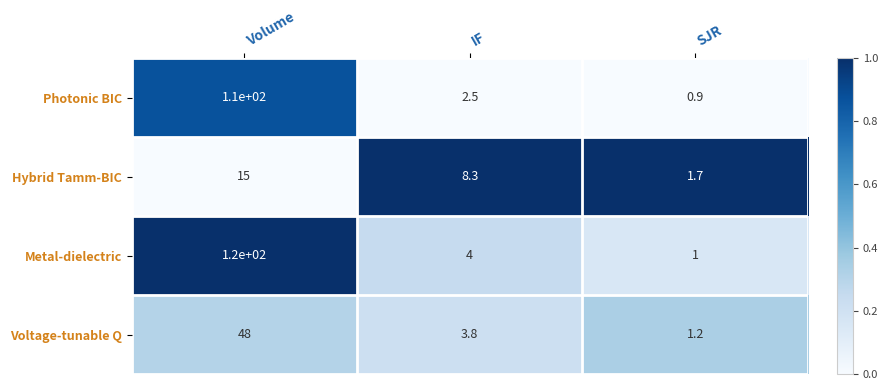

What is the difference between the Photonic BIC values at IF and Volume?

107.5